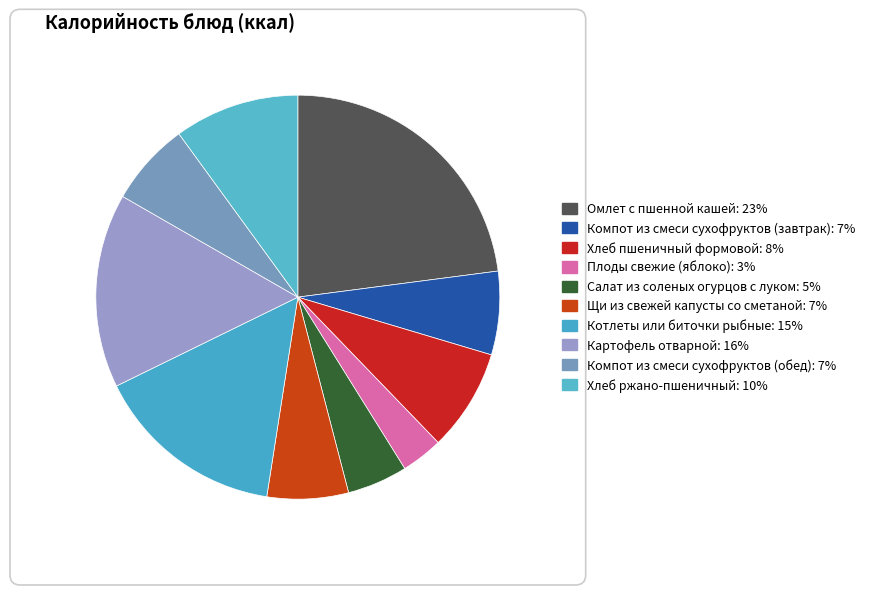

How much of the chart is everything except Компот из смеси сухофруктов (завтрак)?

93.3%